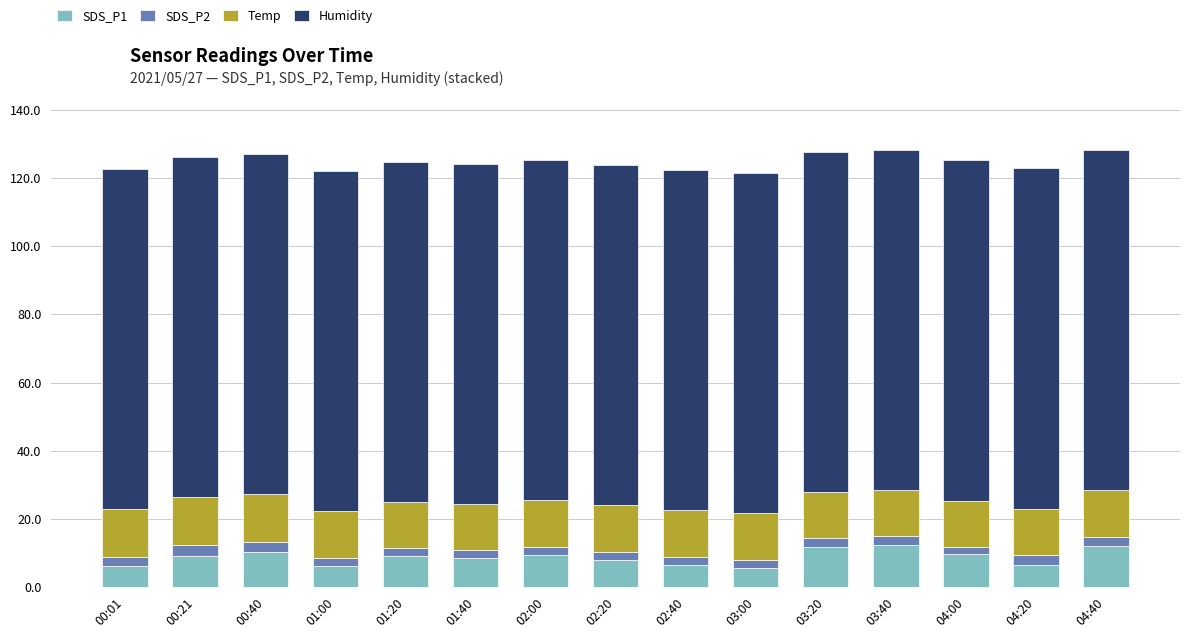

How many categories are shown in the chart?

15